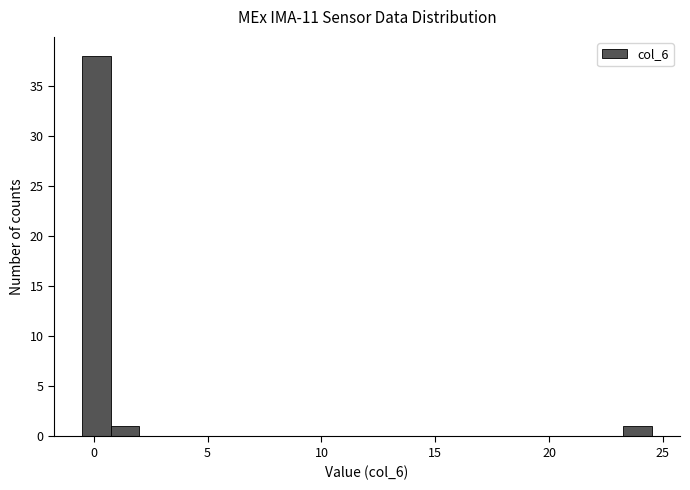

Read against the x-axis, roughly where is the centre of the tallest bar?

0.0